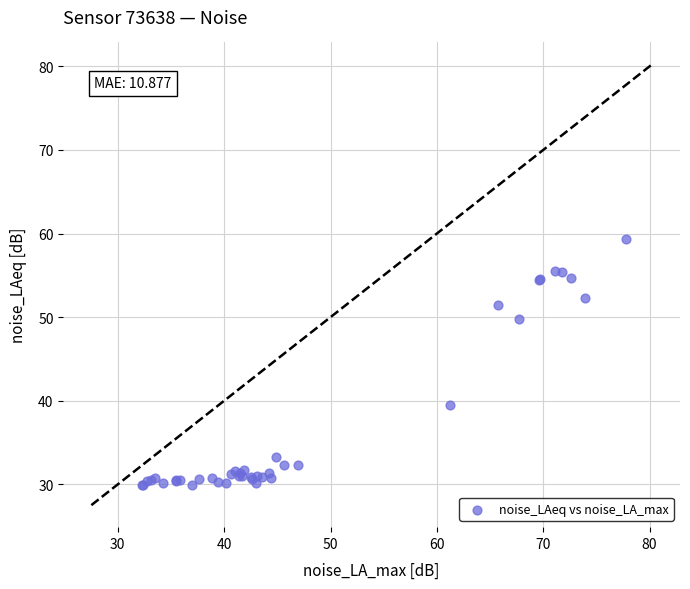

What Y value in the scatter plot is closest to 44?

39.5